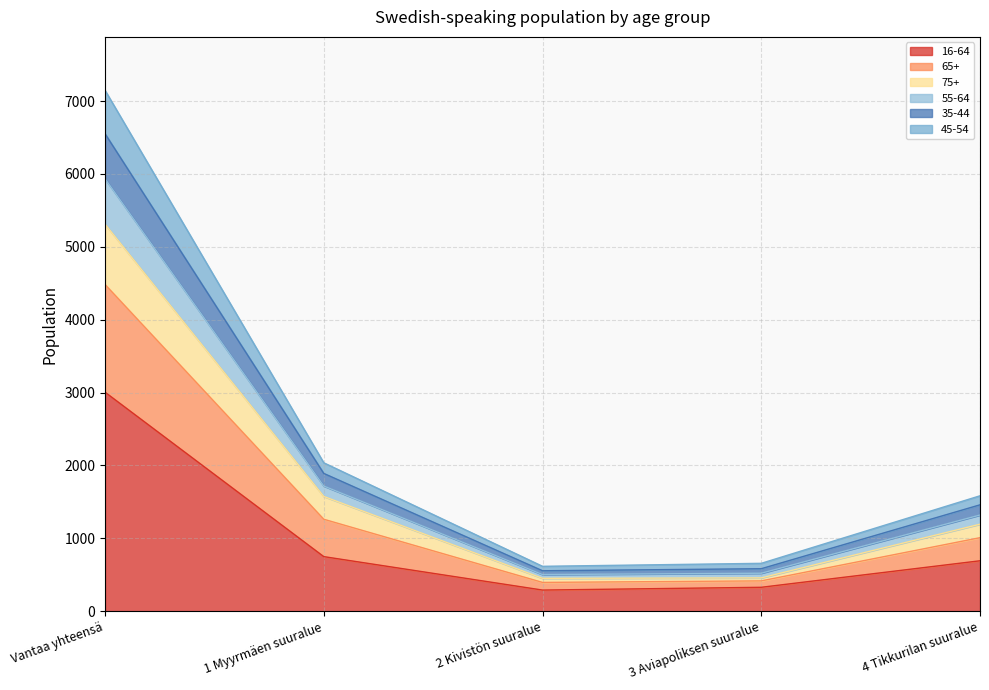

Which category has the lowest value across all series?

2 Kivistön suuralue